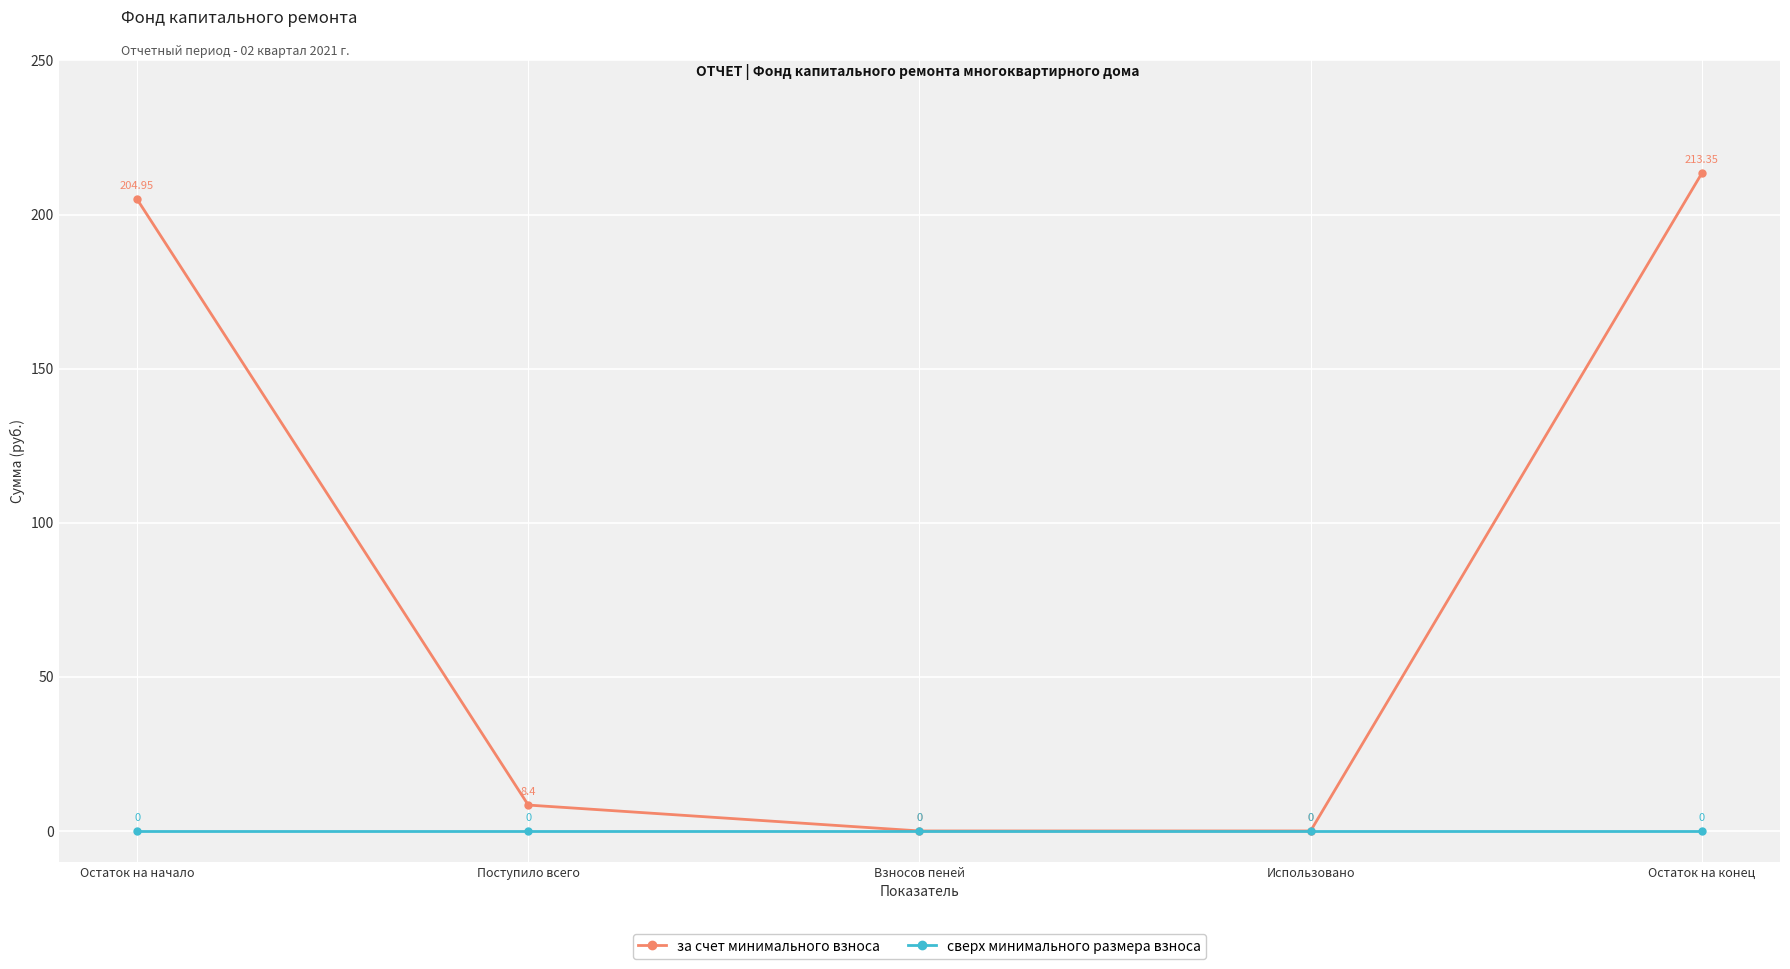

Count the number of data series in this chart.

2